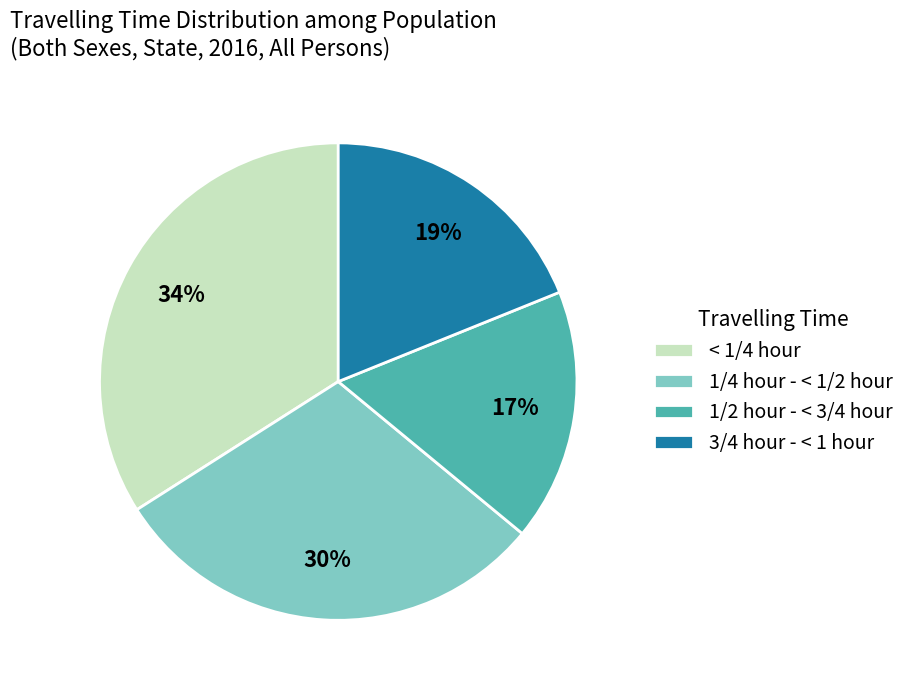

To the nearest percent, what portion does 1/2 hour - < 3/4 hour represent?

17%